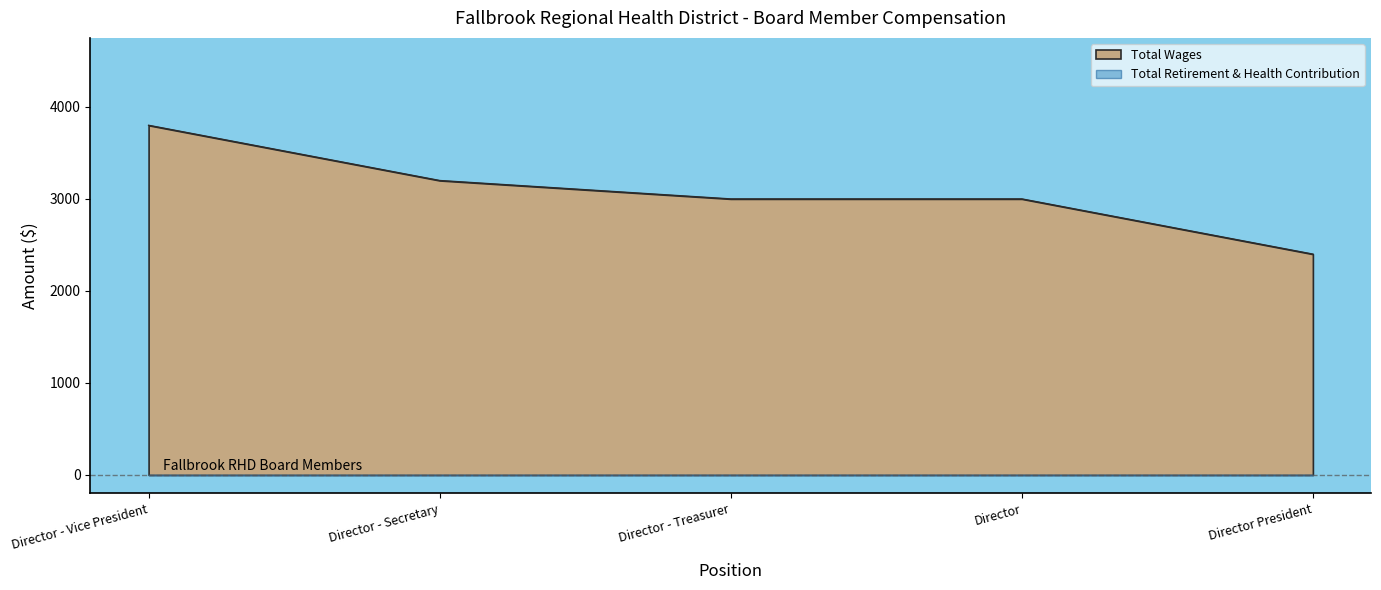

What is the difference between the values at Director and Director - Vice President?

800